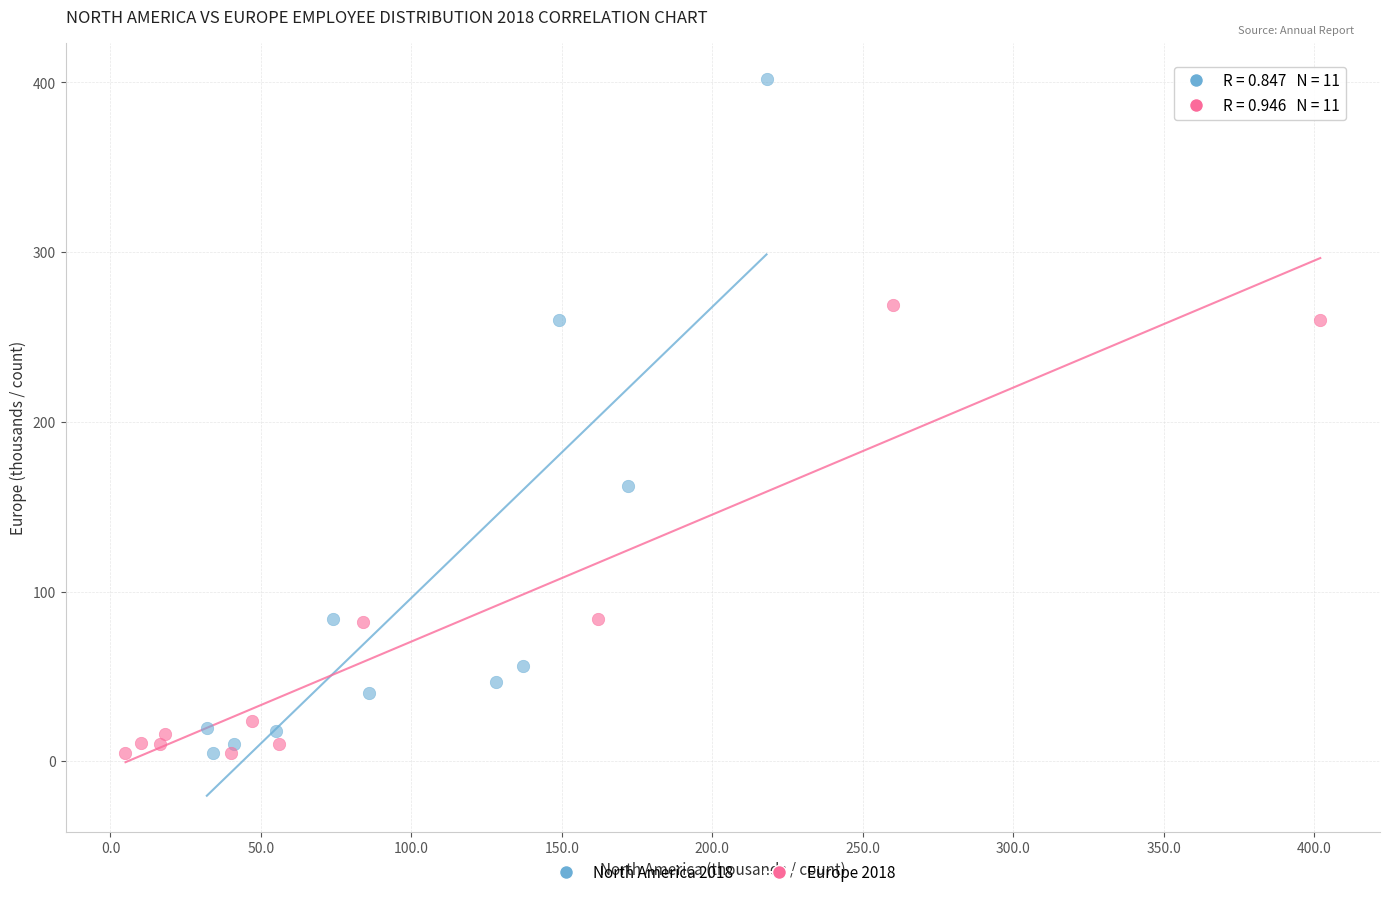

Which series reaches the maximum Y coordinate?

North America 2018